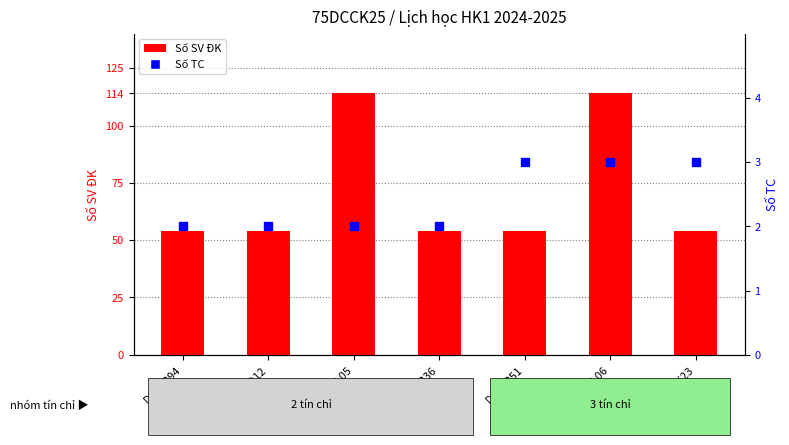

At which category is the sum across all series the highest?

DC1LL06